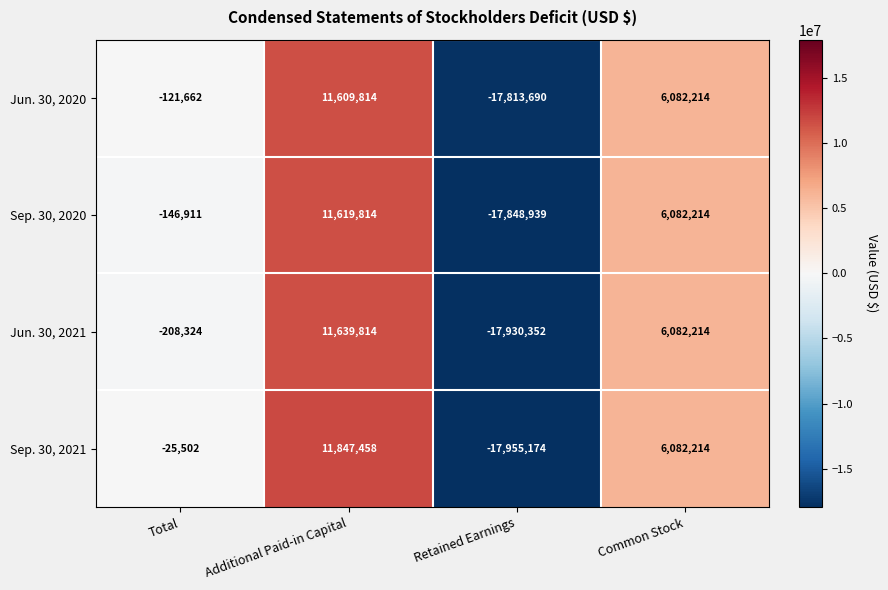

What is the difference between the second highest and second lowest values in the Sep. 30, 2020 series?

6229125